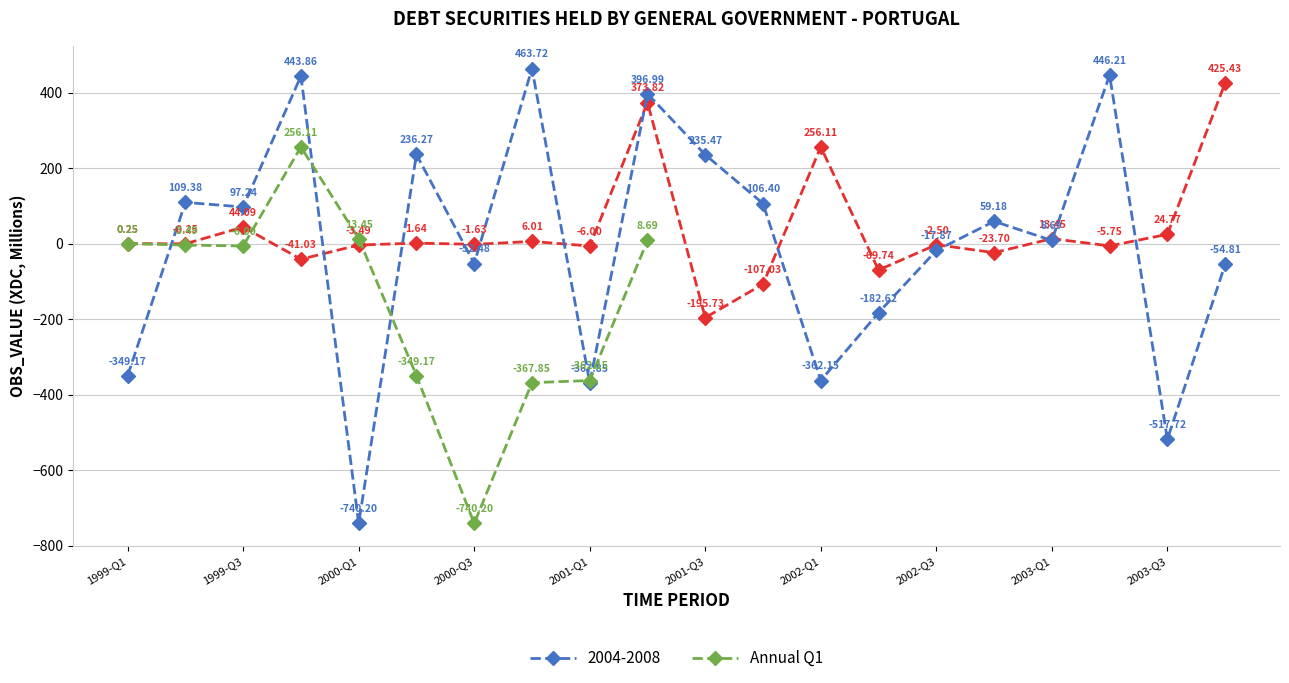

In Annual Q1, how many points are lower than both neighbors (excluding endpoints)?

2